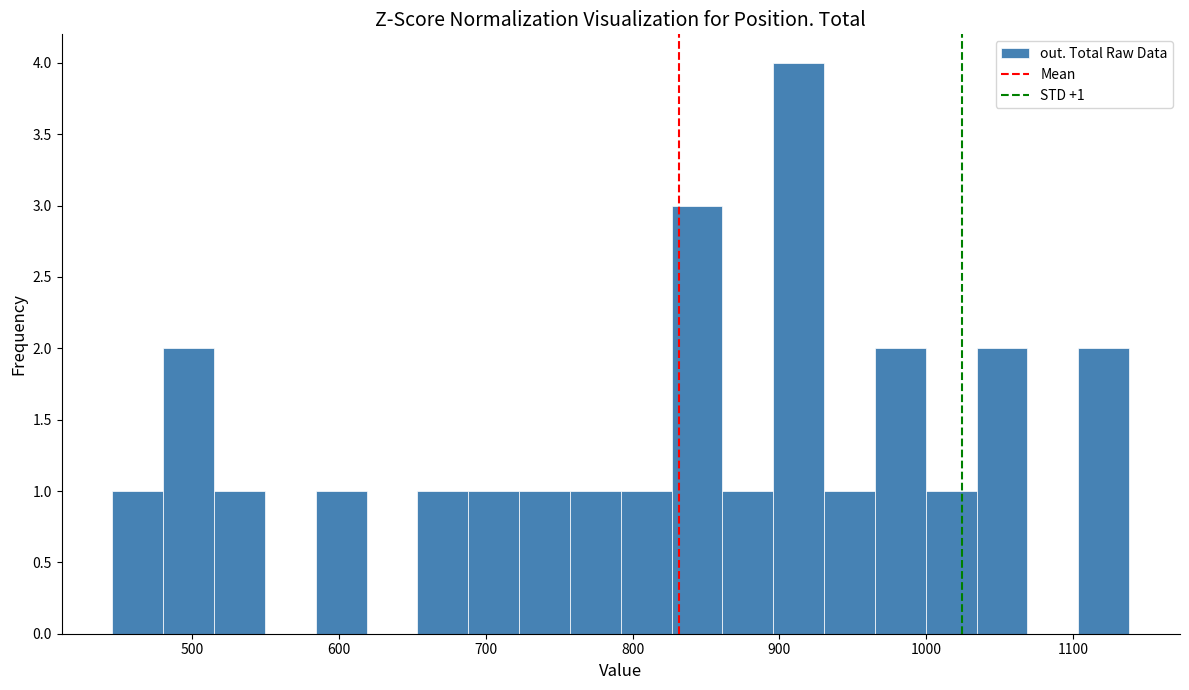

Read against the x-axis, roughly where is the centre of the tallest bar?

910